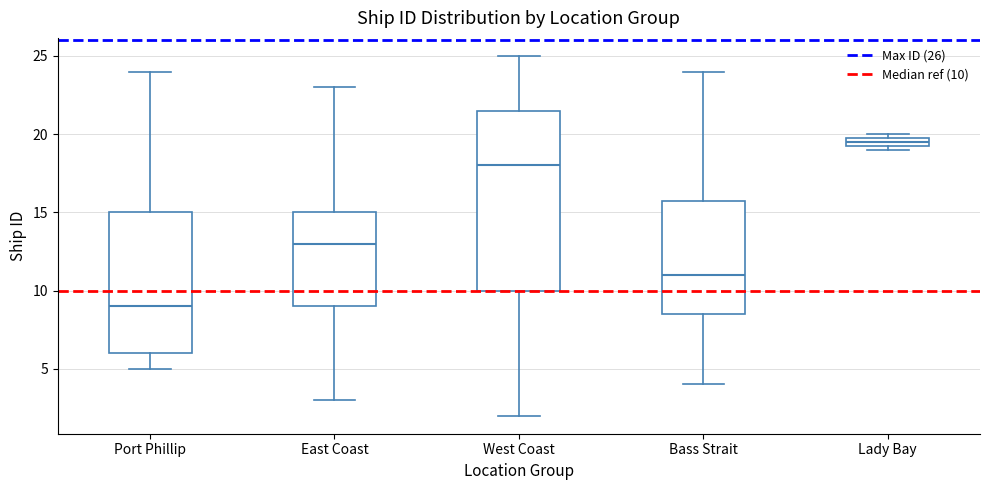

Which box has the lowest median line?

Port Phillip